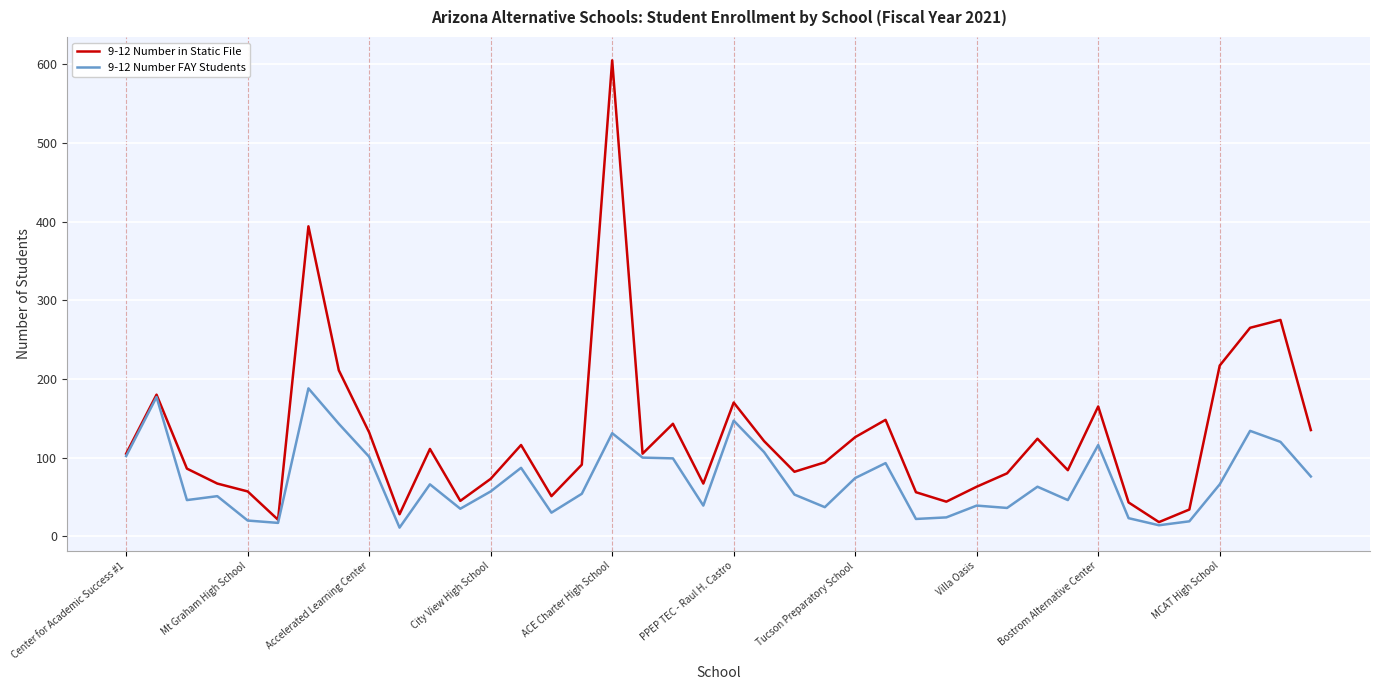

How many lines are shown in the chart?

2